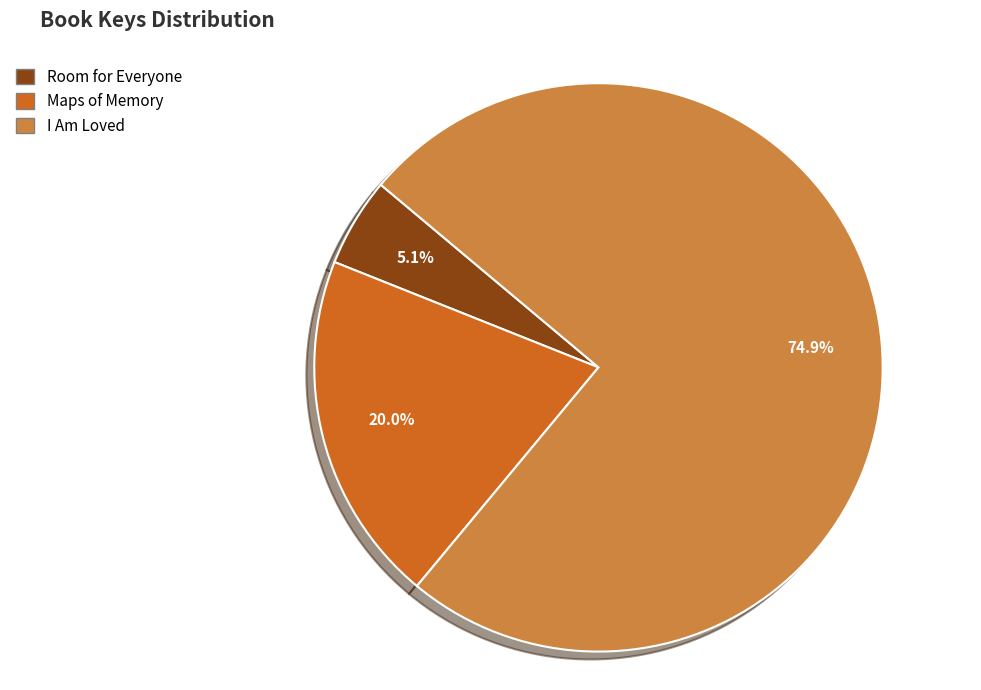

Which category has the smallest portion of the pie?

Room for Everyone